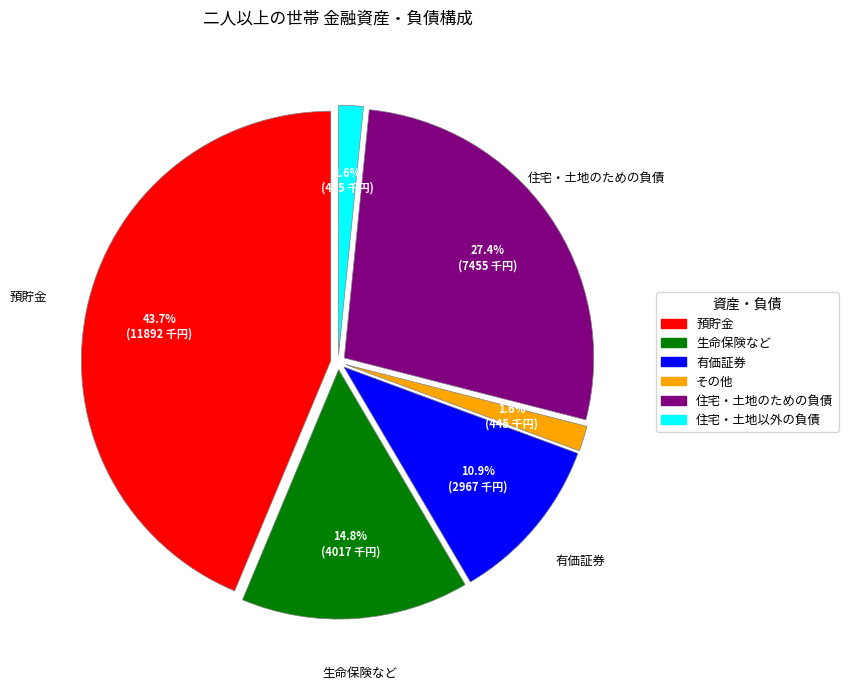

Is it true that 有価証券 is 3% of the pie?

False